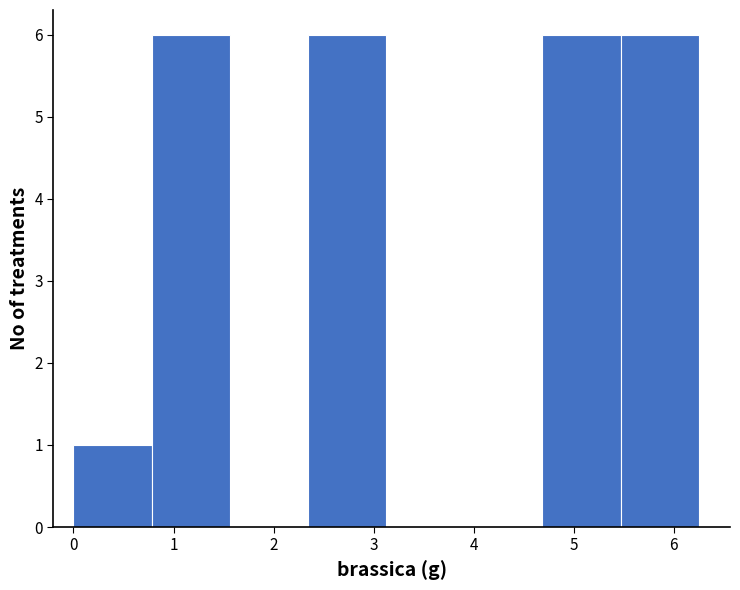

Reading left to right, list every bar in this chart as the range it spans on the x-axis followed by its height. Neither the bar edges nor the heights are printed on the chart, so give them approximately, as read against the axes.

0.0 to 0.8: 1
0.8 to 1.6: 6
1.6 to 2.3: 0
2.3 to 3.1: 6
3.1 to 3.9: 0
3.9 to 4.7: 0
4.7 to 5.5: 6
5.5 to 6.3: 6